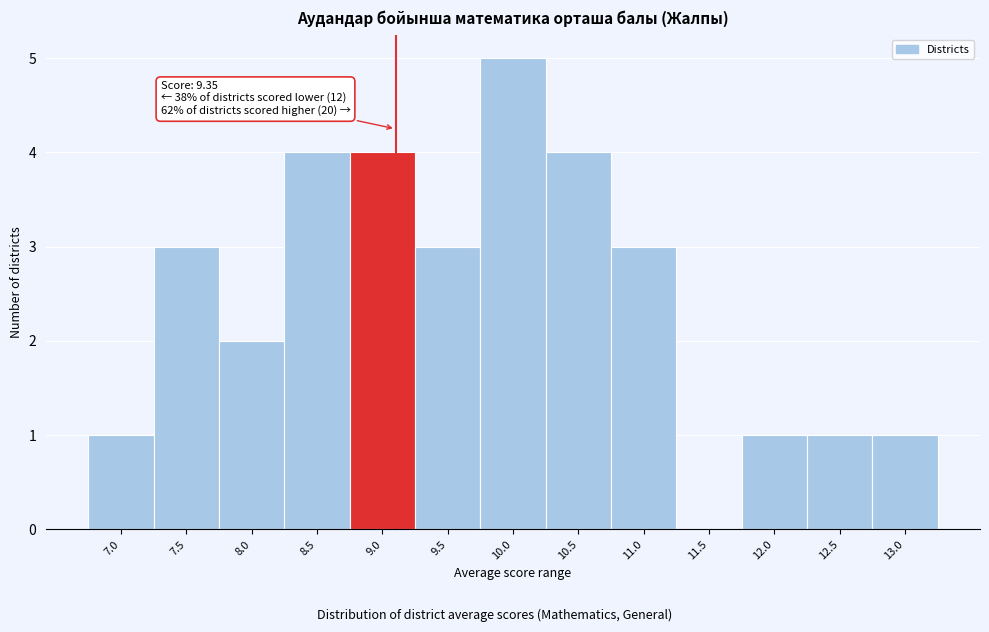

Reading right to left, what are all the values shown in this chart?

13.0=1	12.5=1	12.0=1	11.5=0	11.0=3	10.5=4	10.0=5	9.5=3	9.0=4	8.5=4	8.0=2	7.5=3	7.0=1